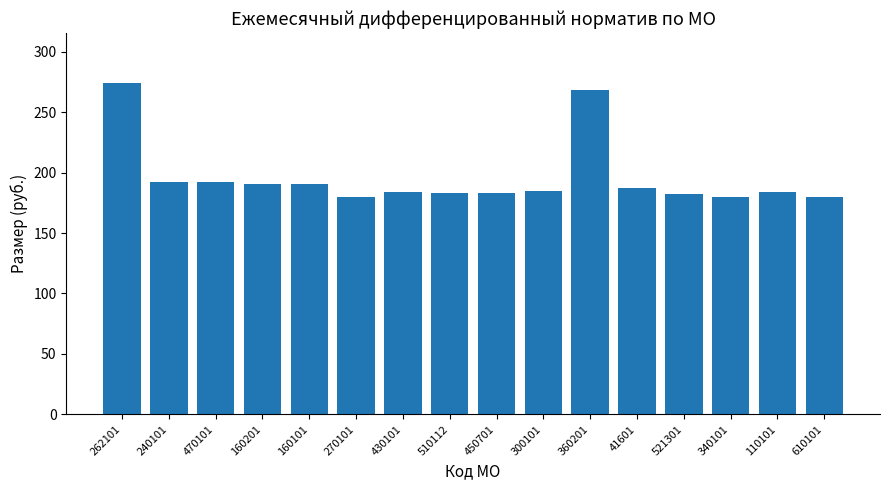

What is the minimum value shown in the chart?

179.6